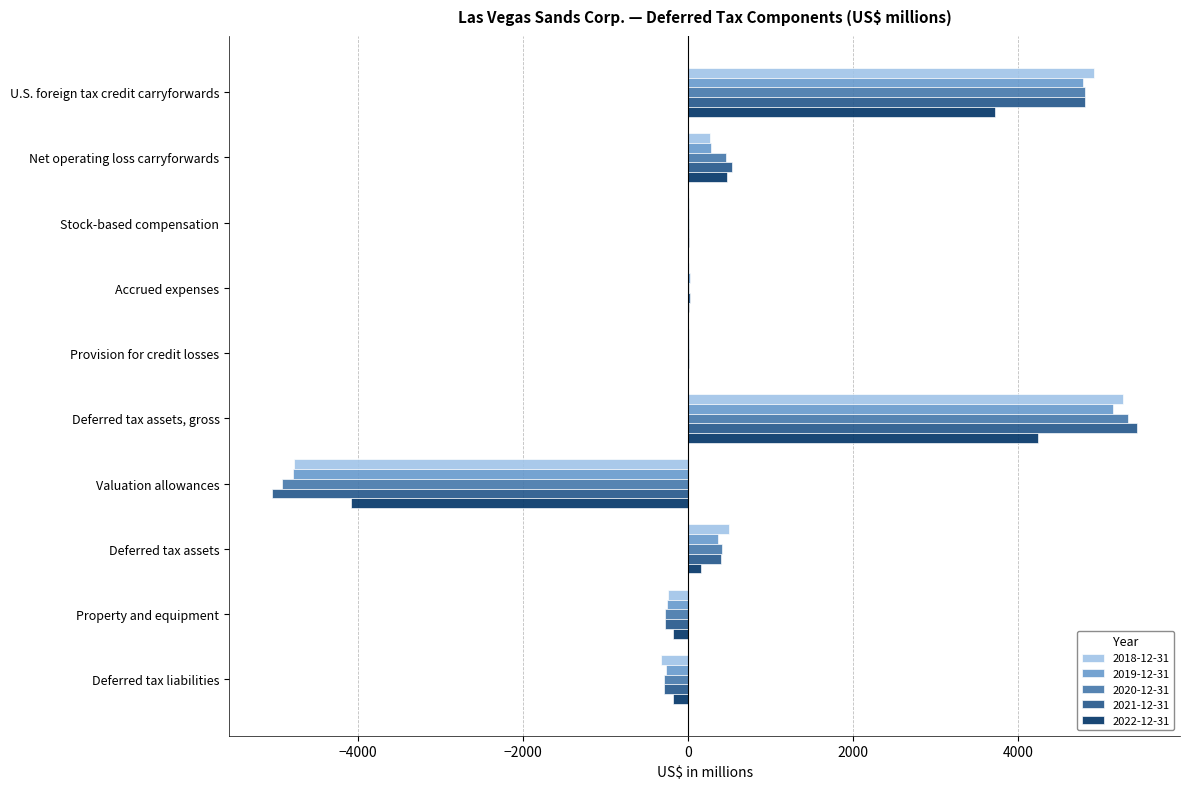

Is the value of 2021-12-31 at Valuation allowances greater than the value of 2022-12-31 at Stock-based compensation?

No